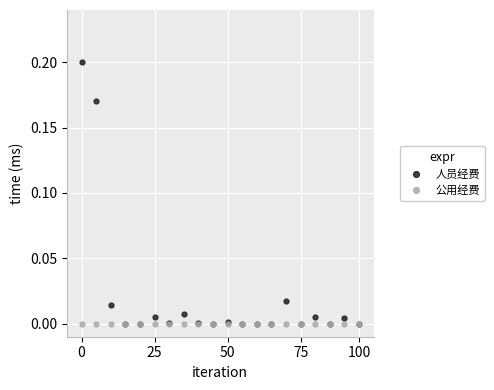

Does the chart display data point markers on the line(s)?

Yes